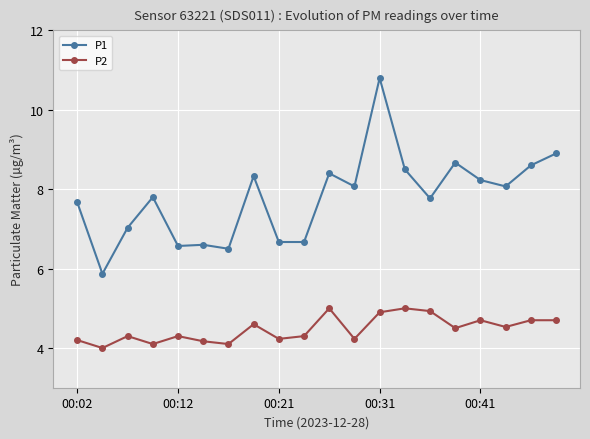

How many data points in P2 are above 4?

19